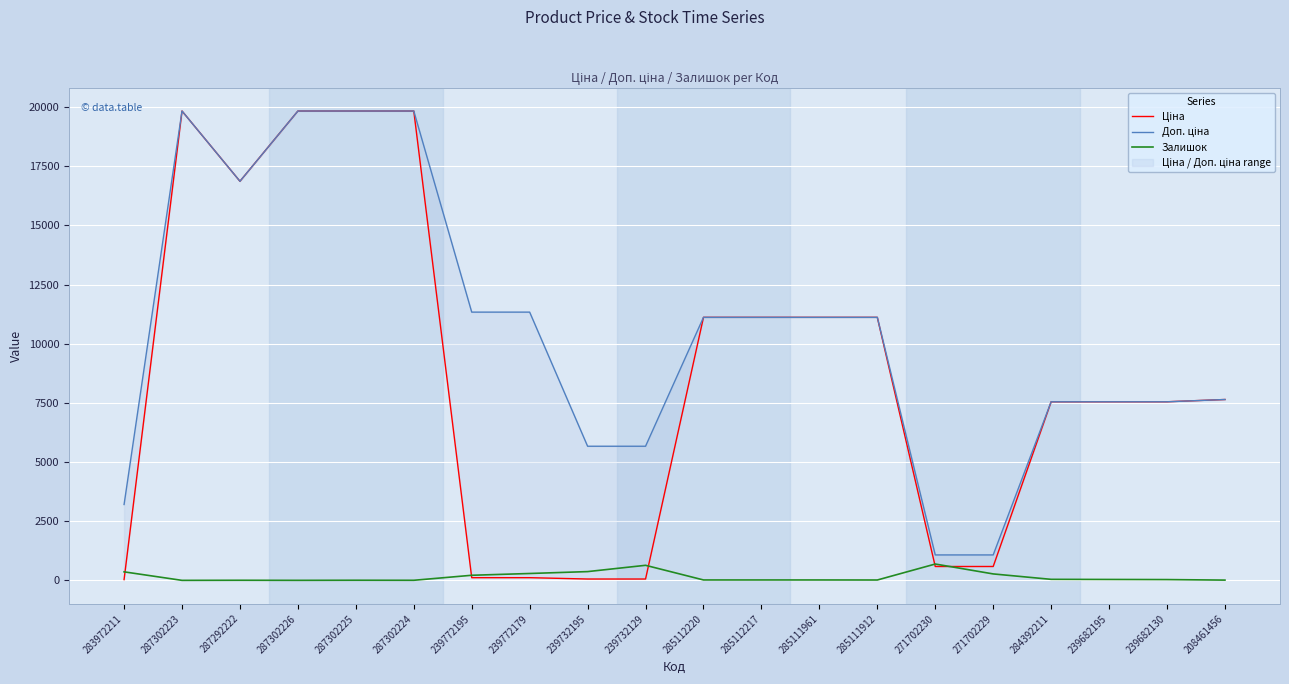

True or false: Залишок has more than 2 points higher than both neighbors.

True